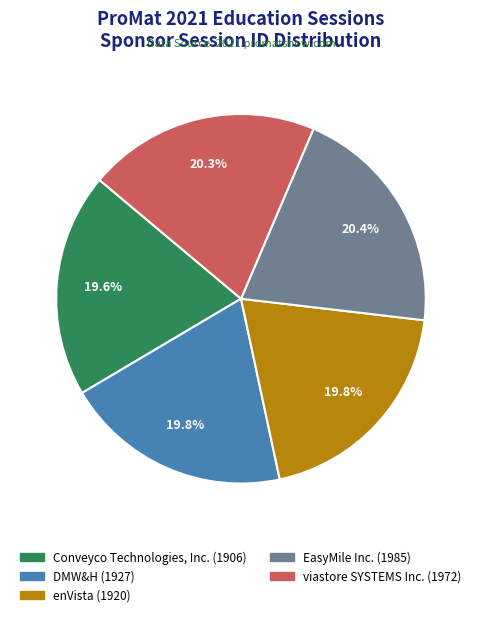

How many slices are in this pie chart?

5